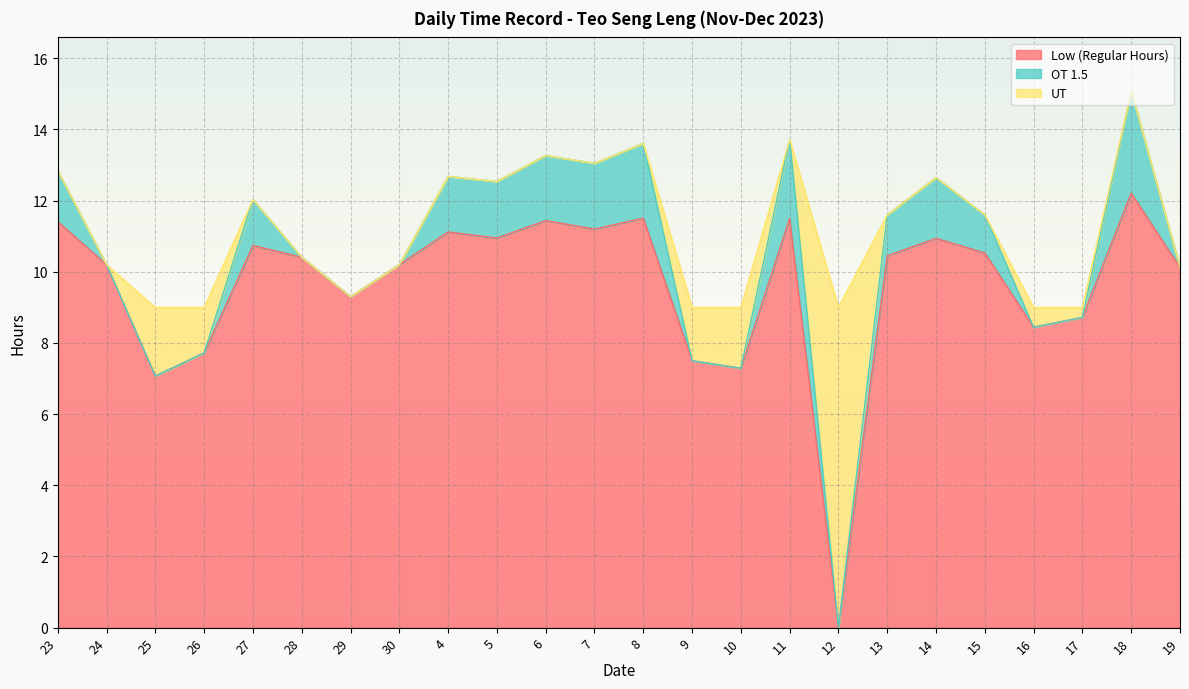

At which label does OT 1.5 reach its minimum?

24